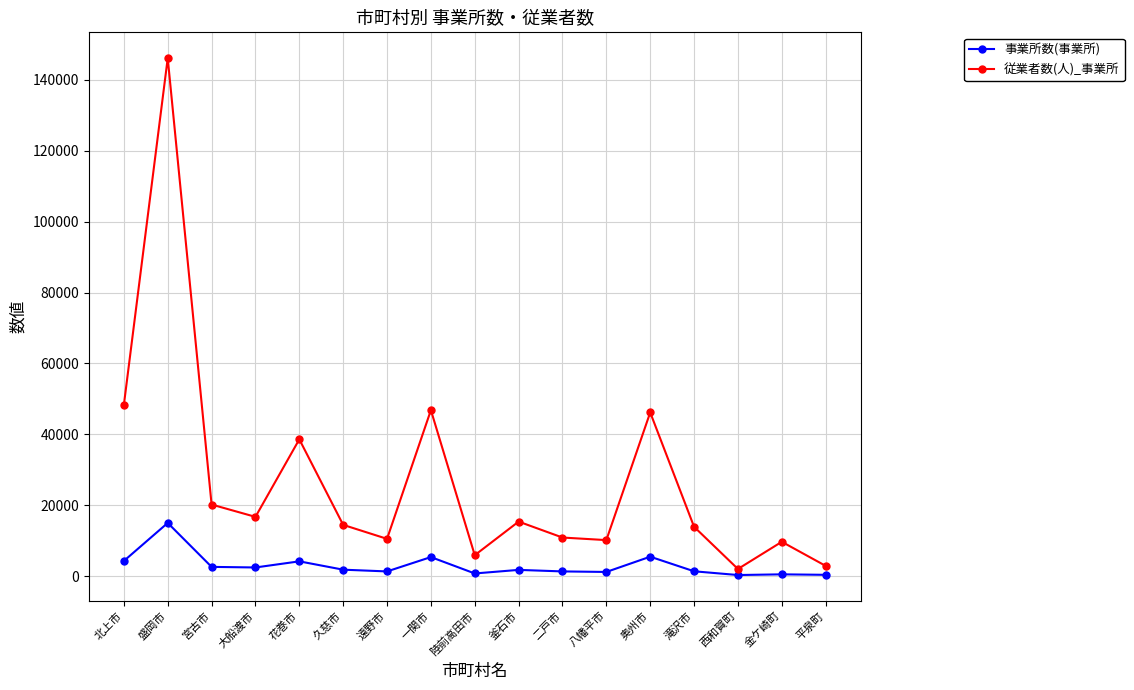

True or false: 事業所数(事業所) and 従業者数(人)_事業所 cross at least once.

False